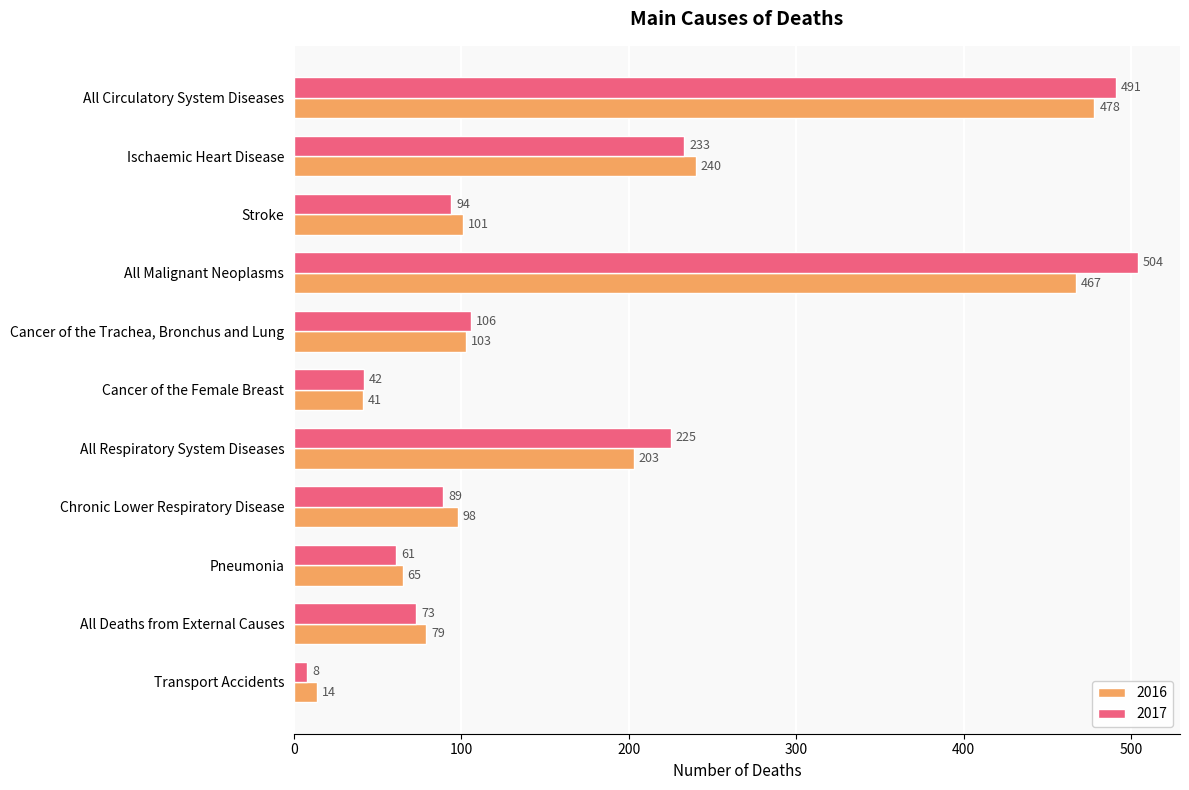

At which category is the sum across all series the highest?

All Malignant Neoplasms